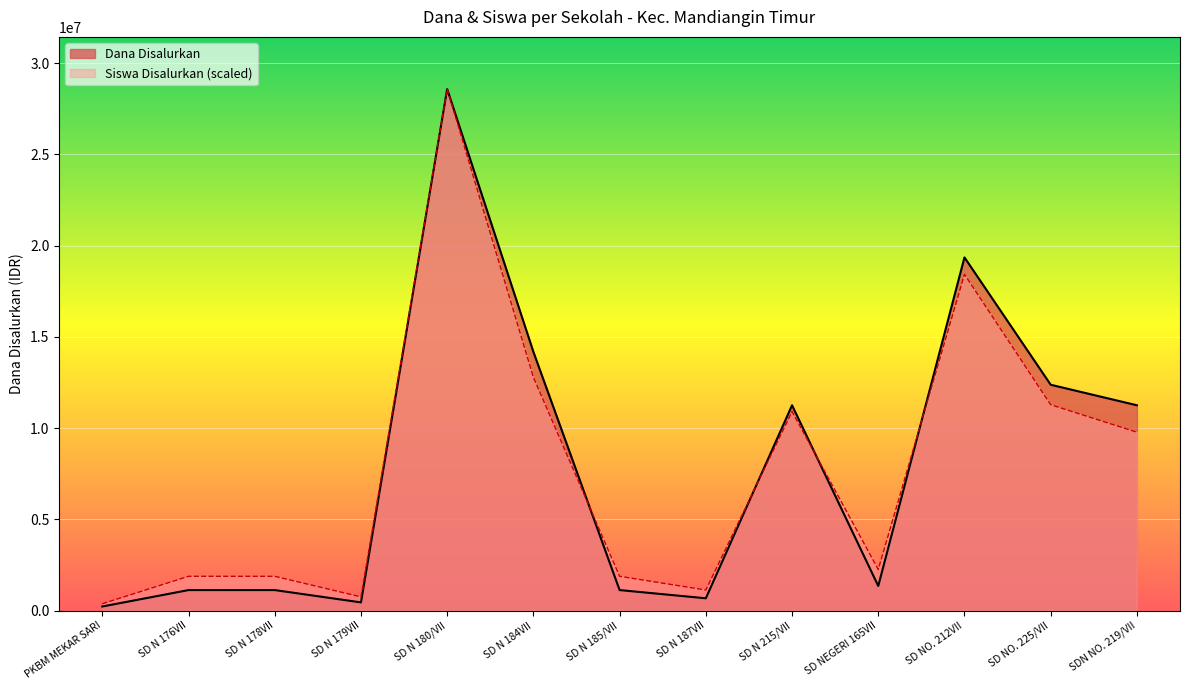

How many values in the Siswa Disalurkan series are below 2255921?

6